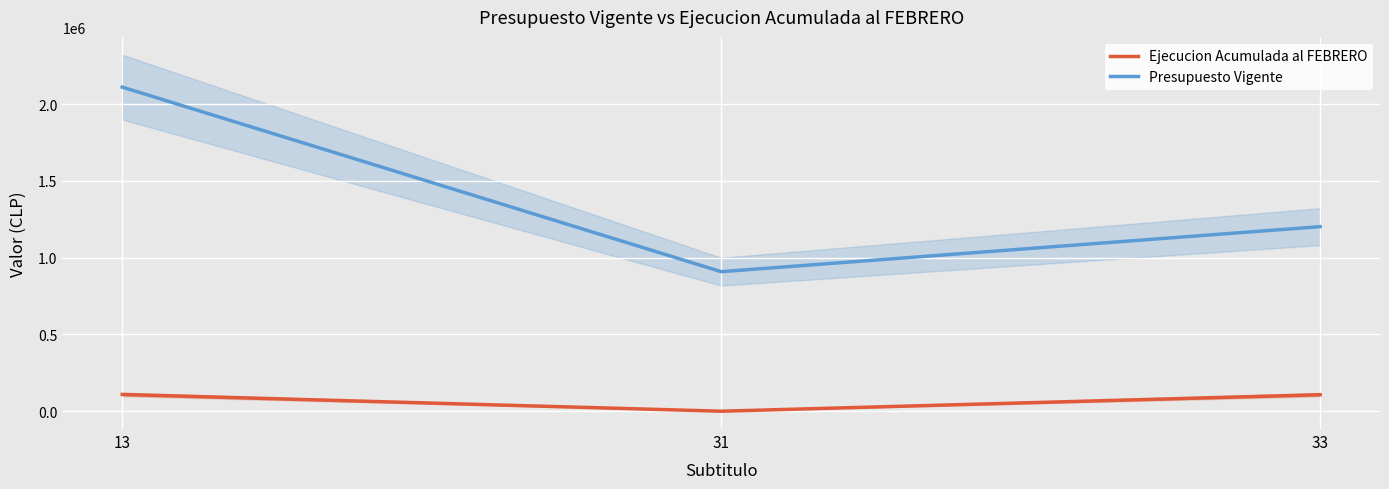

Rank the series at 33 from highest to lowest value.

Presupuesto Vigente, Ejecucion Acumulada al FEBRERO